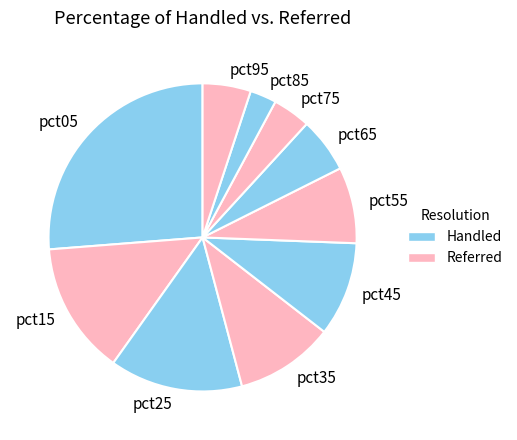

Does pct35 account for over 50% of the chart?

No